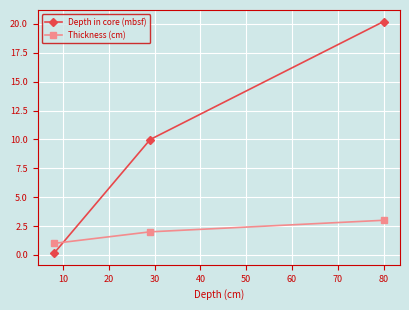

Rank the series by their average value, from highest to lowest.

Depth in core (mbsf), Thickness (cm)